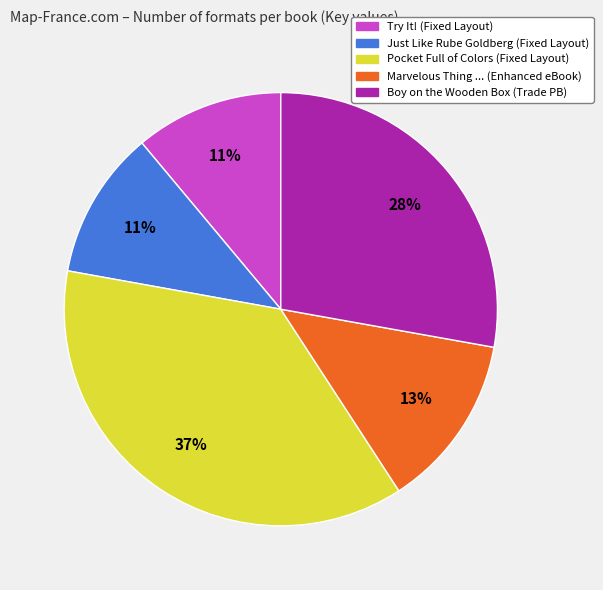

How many segments does this pie chart have?

5